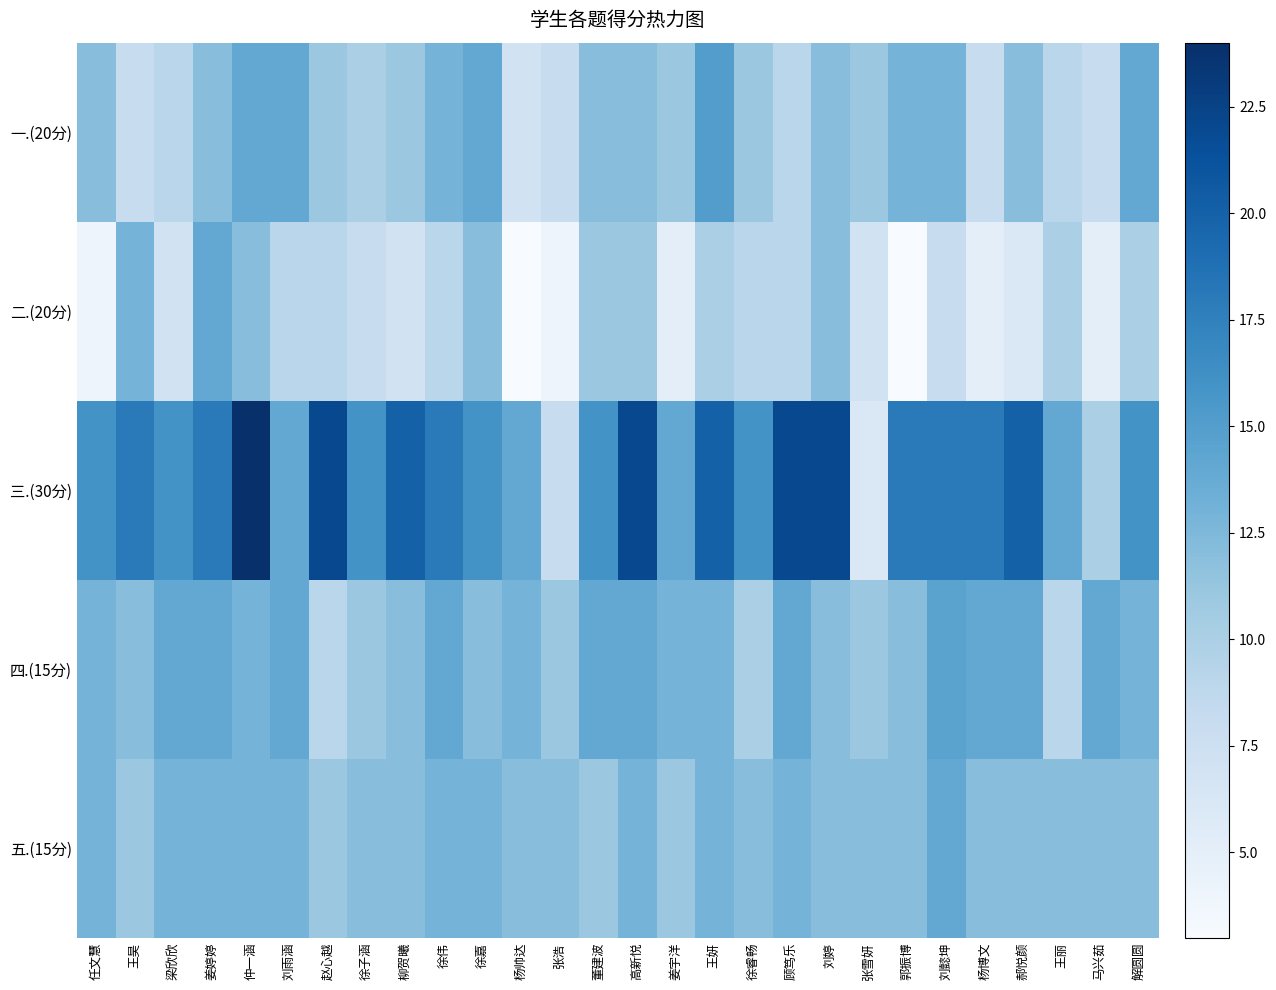

Which series has the largest total across all categories?

三.(30分)